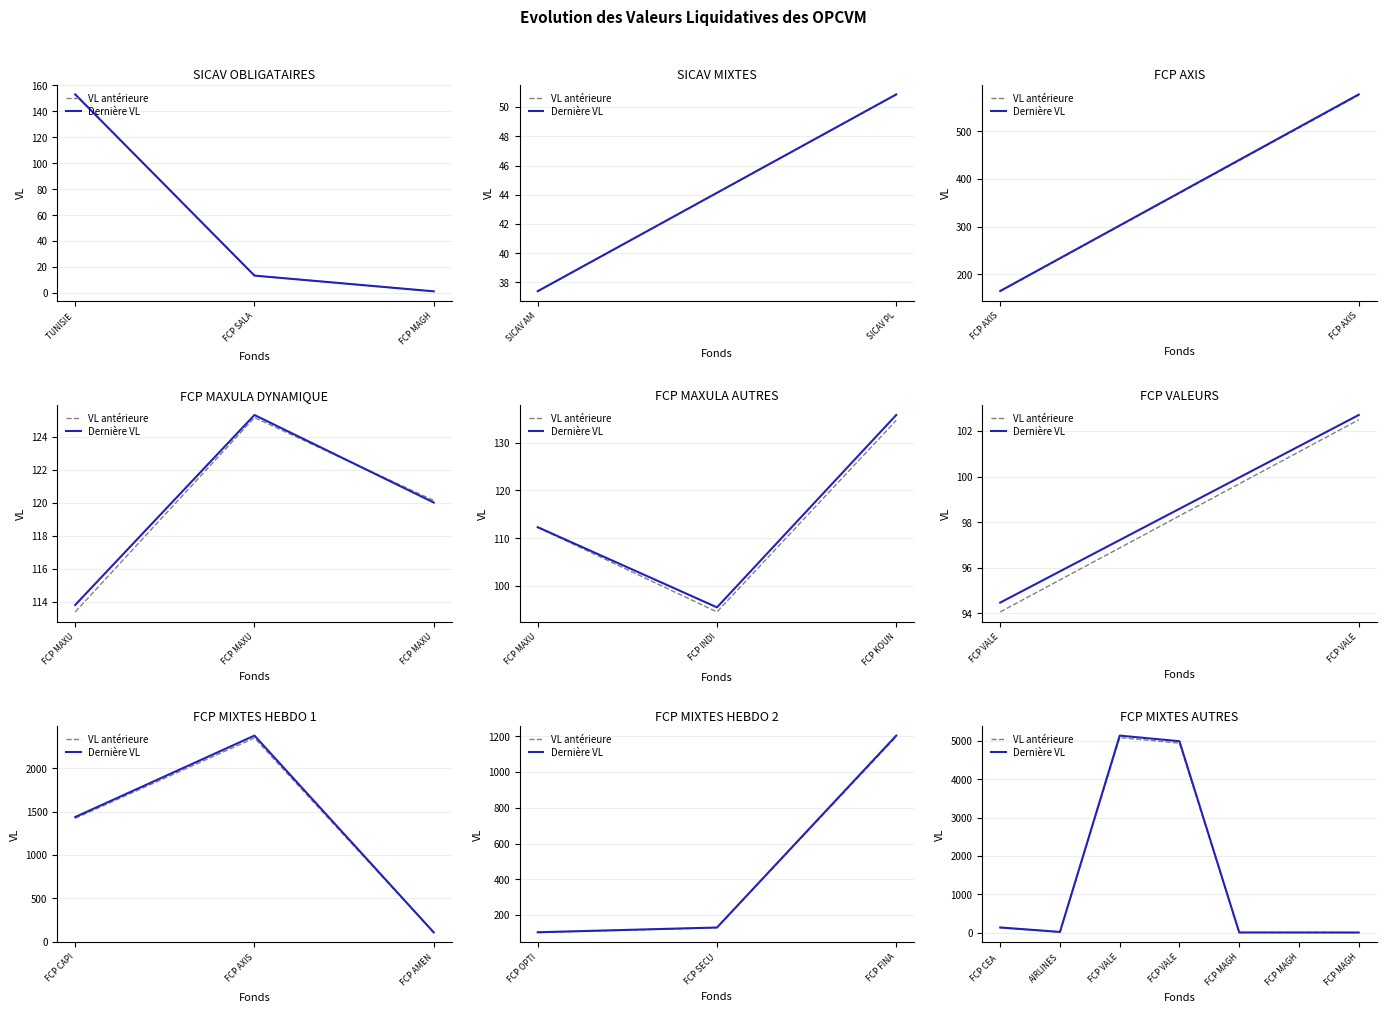

The value of Dernière VL at FCP CEA is 238.5. True or false?

False